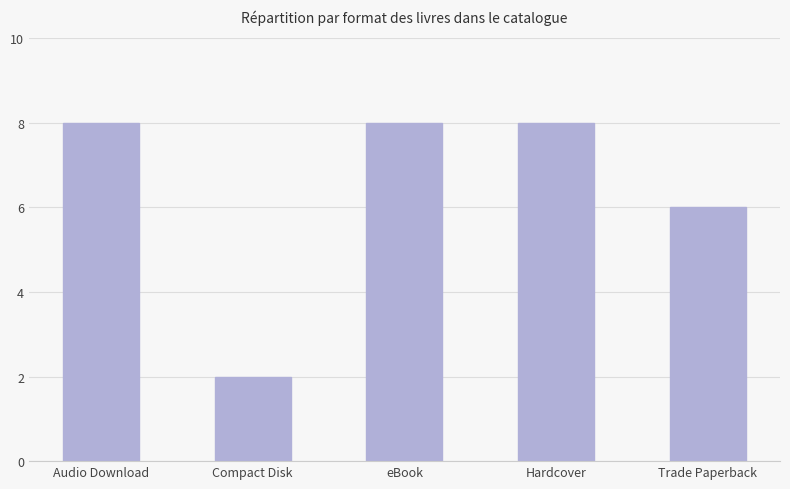

What is the difference between the maximum and minimum values?

6